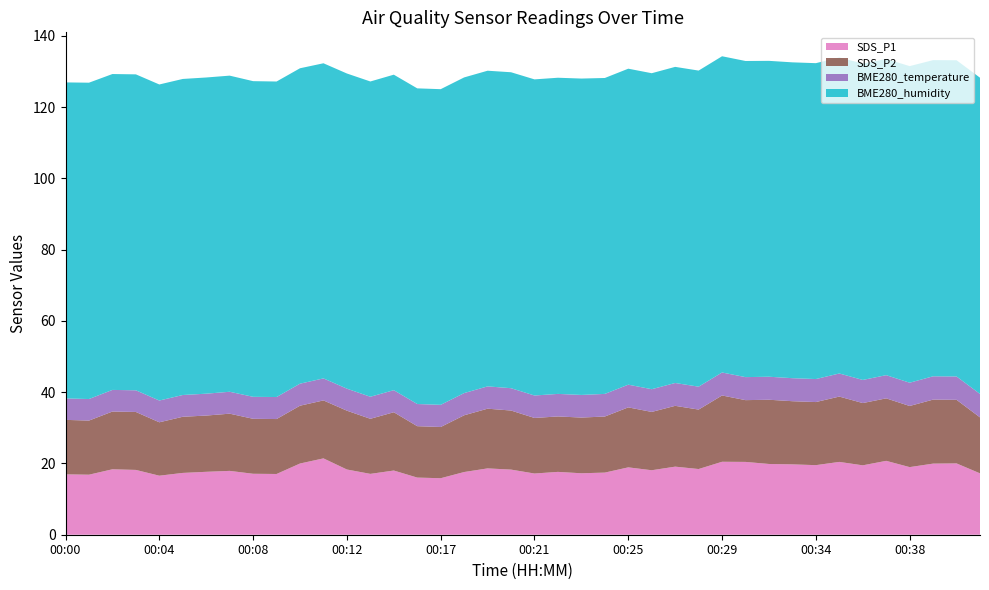

Reading left to right, what are all the values shown in this chart?

SDS_P1: 00:00=16.9	00:01=16.9	00:02=18.4	00:03=18.2	00:04=16.6	00:05=17.4	00:06=17.7	00:07=17.9	00:08=17.1	00:09=17.1	00:10=20.0	00:11=21.4	00:12=18.3	00:13=17.1	00:14=18.0	00:16=16.0	00:17=15.9	00:18=17.6	00:19=18.6	00:20=18.3	00:21=17.2	00:22=17.6	00:23=17.2	00:24=17.4	00:25=18.9	00:26=18.1	00:27=19.1	00:28=18.4	00:29=20.5	00:30=20.4	00:31=19.9	00:32=19.8	00:34=19.5	00:35=20.4	00:36=19.5	00:37=20.7	00:38=19.0	00:39=20.0	00:40=20.0	00:41=17.2
SDS_P2: 00:00=15.3	00:01=15.2	00:02=16.2	00:03=16.3	00:04=15.0	00:05=15.8	00:06=15.8	00:07=16.1	00:08=15.4	00:09=15.4	00:10=16.2	00:11=16.3	00:12=16.5	00:13=15.5	00:14=16.4	00:16=14.4	00:17=14.4	00:18=15.9	00:19=16.8	00:20=16.6	00:21=15.6	00:22=15.6	00:23=15.6	00:24=15.7	00:25=16.8	00:26=16.4	00:27=17.1	00:28=16.7	00:29=18.6	00:30=17.3	00:31=18.0	00:32=17.7	00:34=17.7	00:35=18.3	00:36=17.5	00:37=17.5	00:38=17.2	00:39=18.0	00:40=17.9	00:41=15.7
BME280_temperature: 00:00=6.0	00:01=6.0	00:02=6.1	00:03=6.1	00:04=6.1	00:05=6.1	00:06=6.1	00:07=6.2	00:08=6.2	00:09=6.2	00:10=6.2	00:11=6.2	00:12=6.2	00:13=6.2	00:14=6.2	00:16=6.2	00:17=6.2	00:18=6.2	00:19=6.3	00:20=6.3	00:21=6.3	00:22=6.3	00:23=6.3	00:24=6.3	00:25=6.4	00:26=6.4	00:27=6.4	00:28=6.4	00:29=6.5	00:30=6.5	00:31=6.5	00:32=6.5	00:34=6.5	00:35=6.5	00:36=6.5	00:37=6.5	00:38=6.5	00:39=6.5	00:40=6.5	00:41=6.6
BME280_humidity: 00:00=88.7	00:01=88.8	00:02=88.7	00:03=88.7	00:04=88.7	00:05=88.7	00:06=88.8	00:07=88.7	00:08=88.6	00:09=88.6	00:10=88.5	00:11=88.5	00:12=88.5	00:13=88.5	00:14=88.6	00:16=88.6	00:17=88.6	00:18=88.6	00:19=88.6	00:20=88.7	00:21=88.7	00:22=88.8	00:23=88.8	00:24=88.7	00:25=88.7	00:26=88.7	00:27=88.7	00:28=88.7	00:29=88.8	00:30=88.7	00:31=88.7	00:32=88.7	00:34=88.7	00:35=88.7	00:36=88.8	00:37=88.8	00:38=88.9	00:39=88.8	00:40=88.8	00:41=88.8